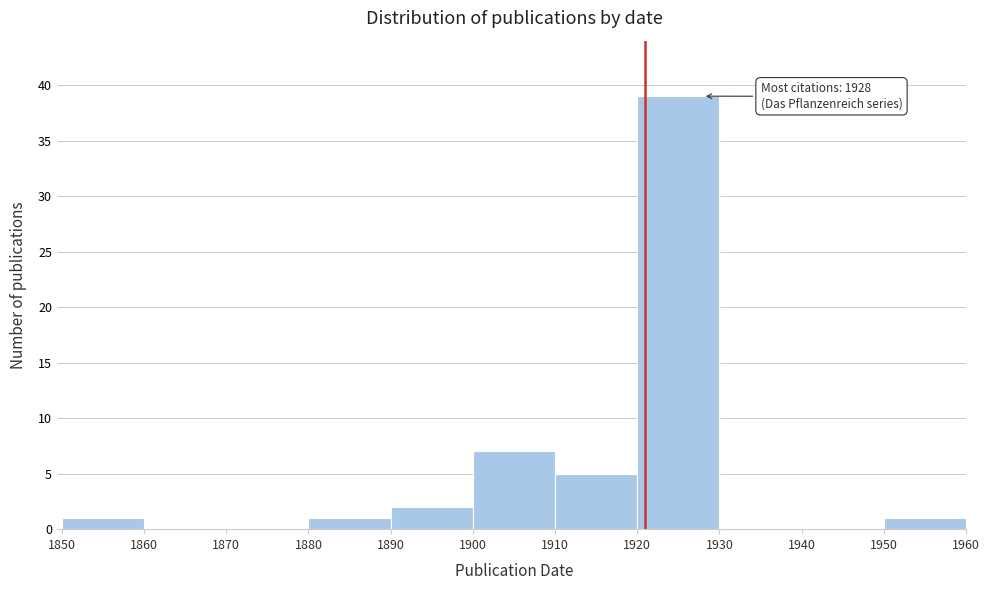

Which range on the x-axis has the tallest bar?

1920 to 1930